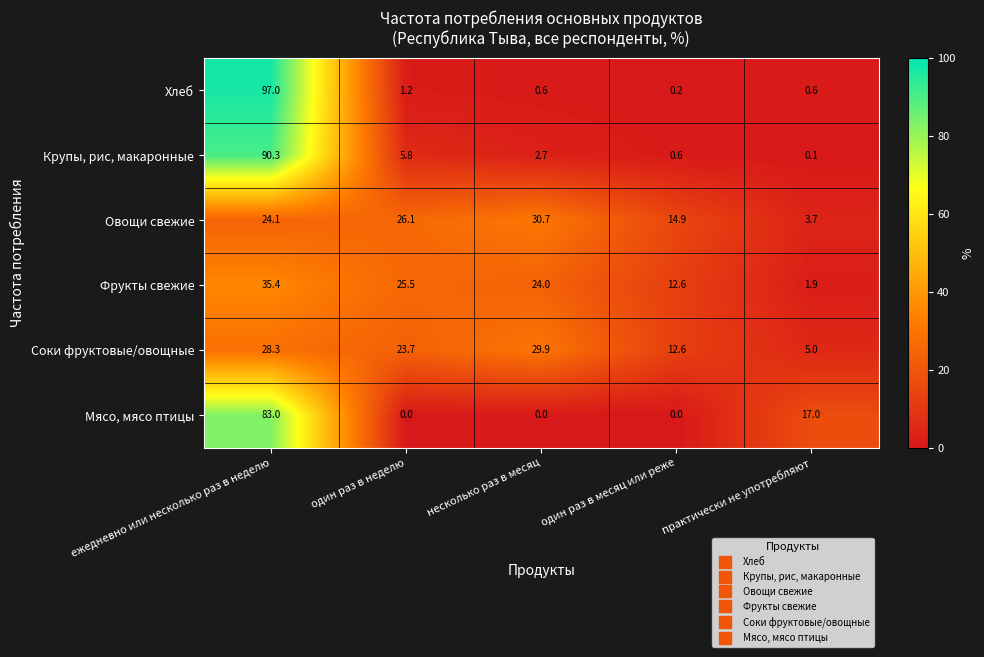

What is the maximum value shown in the chart?

97.0